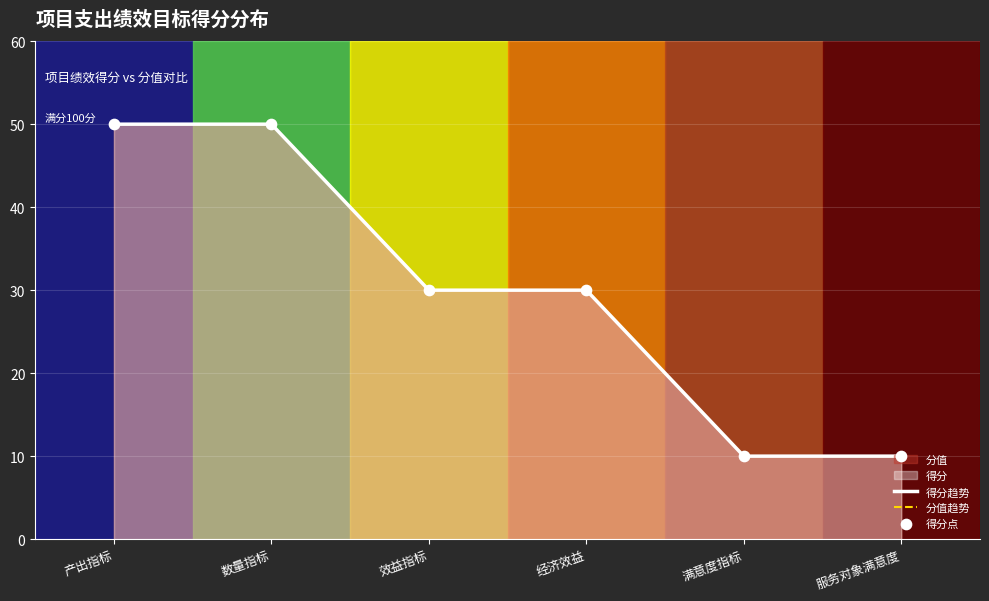

Which series has the largest Y range (max minus min)?

得分趋势